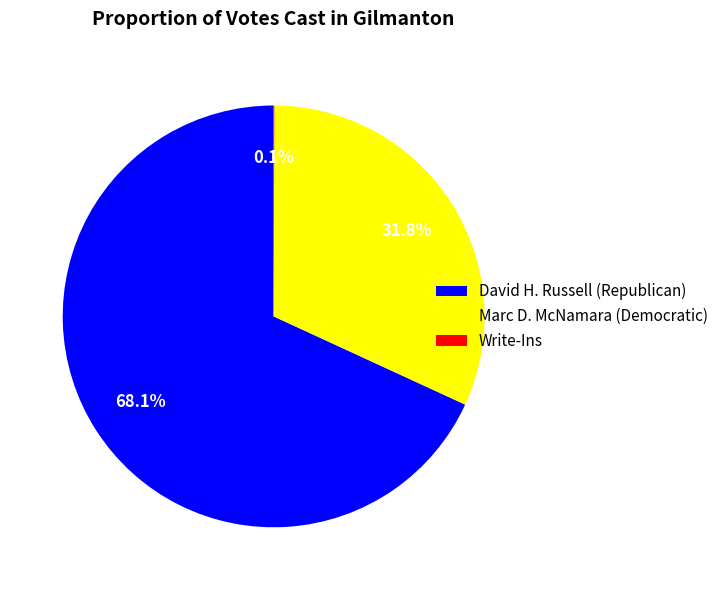

Which category has the biggest portion of the pie?

David H. Russell (Republican)